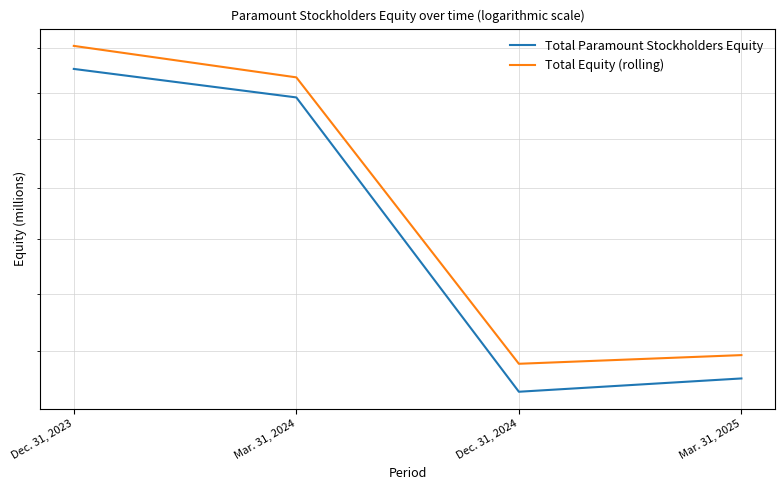

The value of Total Equity (rolling) at Dec. 31, 2023 is 36717. True or false?

False